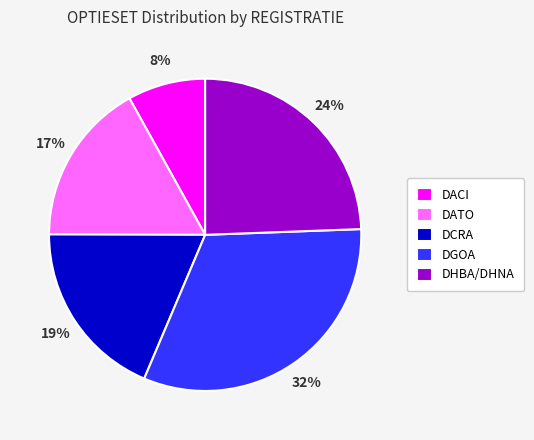

Count the number of slices in the pie.

5